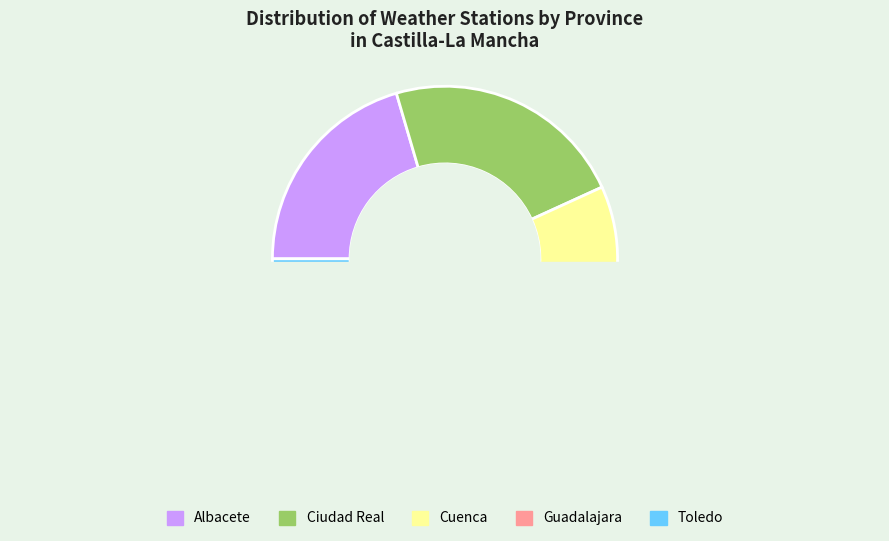

The Cuenca slice represents 1% of the pie. True or false?

False